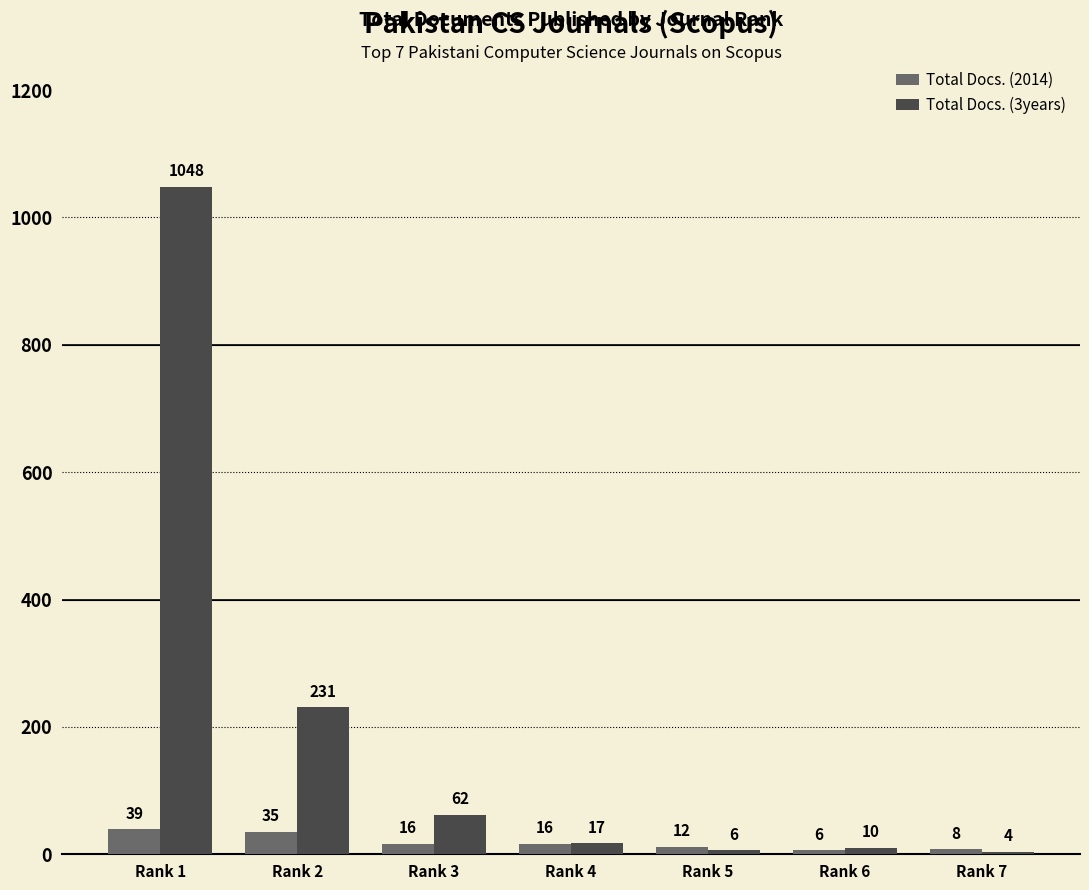

What is the approximate value of Total Docs. (3years) at Rank 3, to the nearest 10?

60